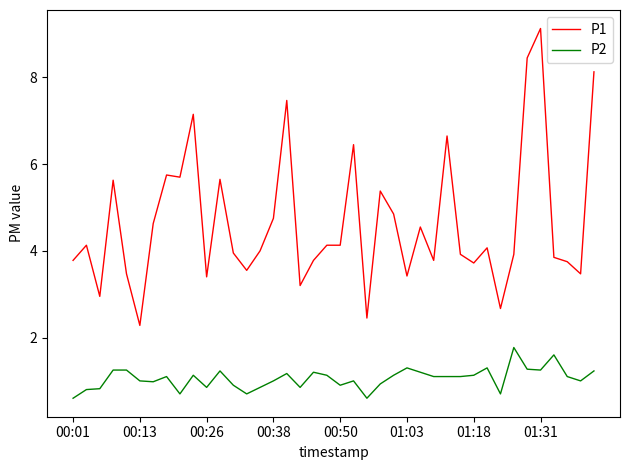

True or false: P2 and P1 cross at least once.

False